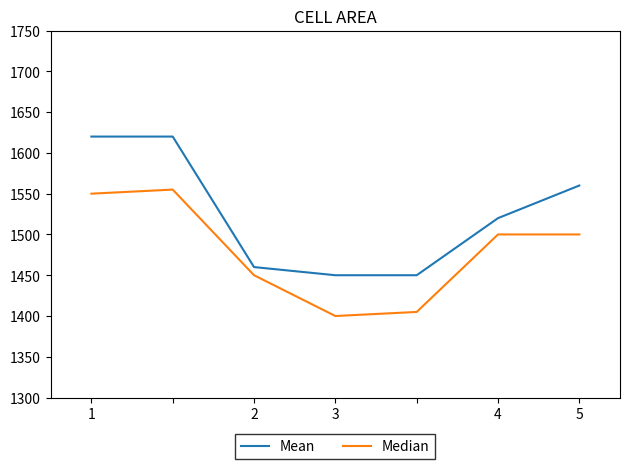

Which series has the largest total across all categories?

Mean